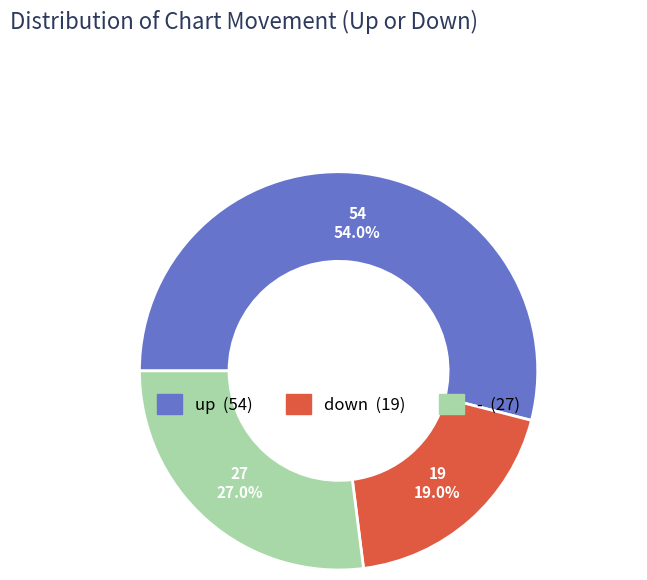

To the nearest percent, what portion does down represent?

19%